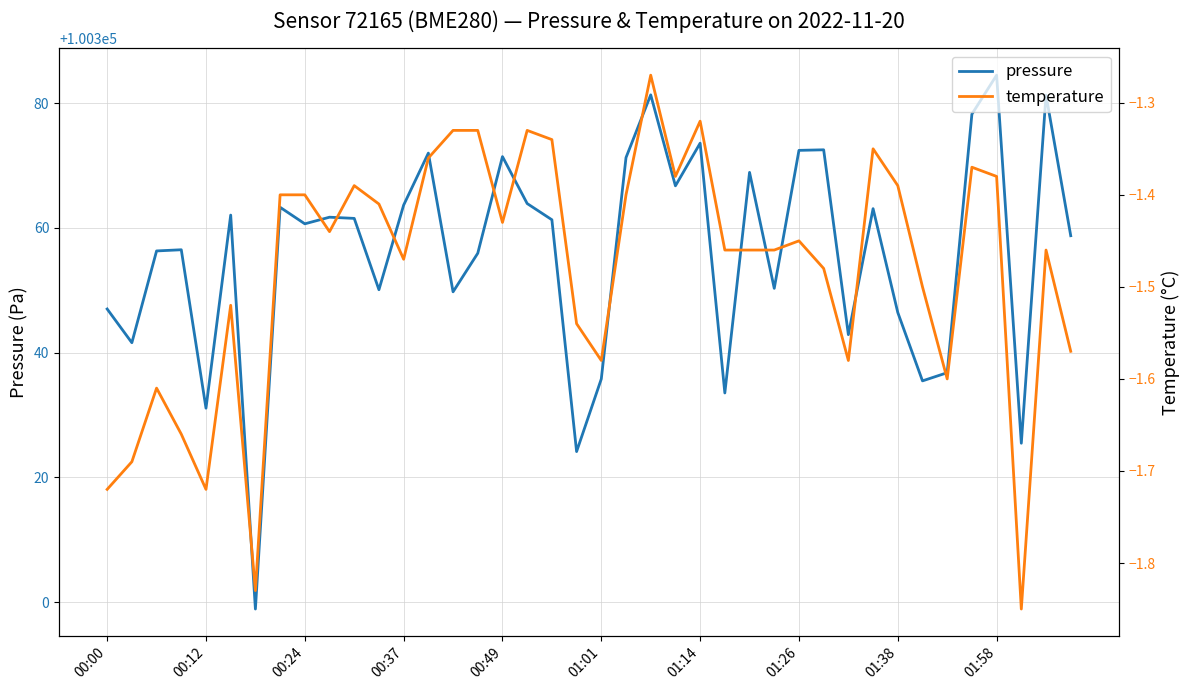

How many lines are shown in the chart?

2